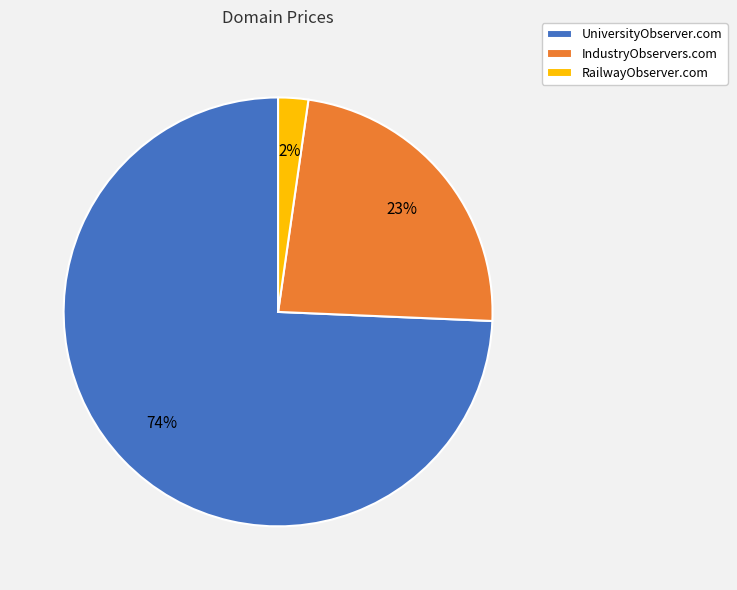

Rank the categories by value from lowest to highest.

RailwayObserver.com, IndustryObservers.com, UniversityObserver.com